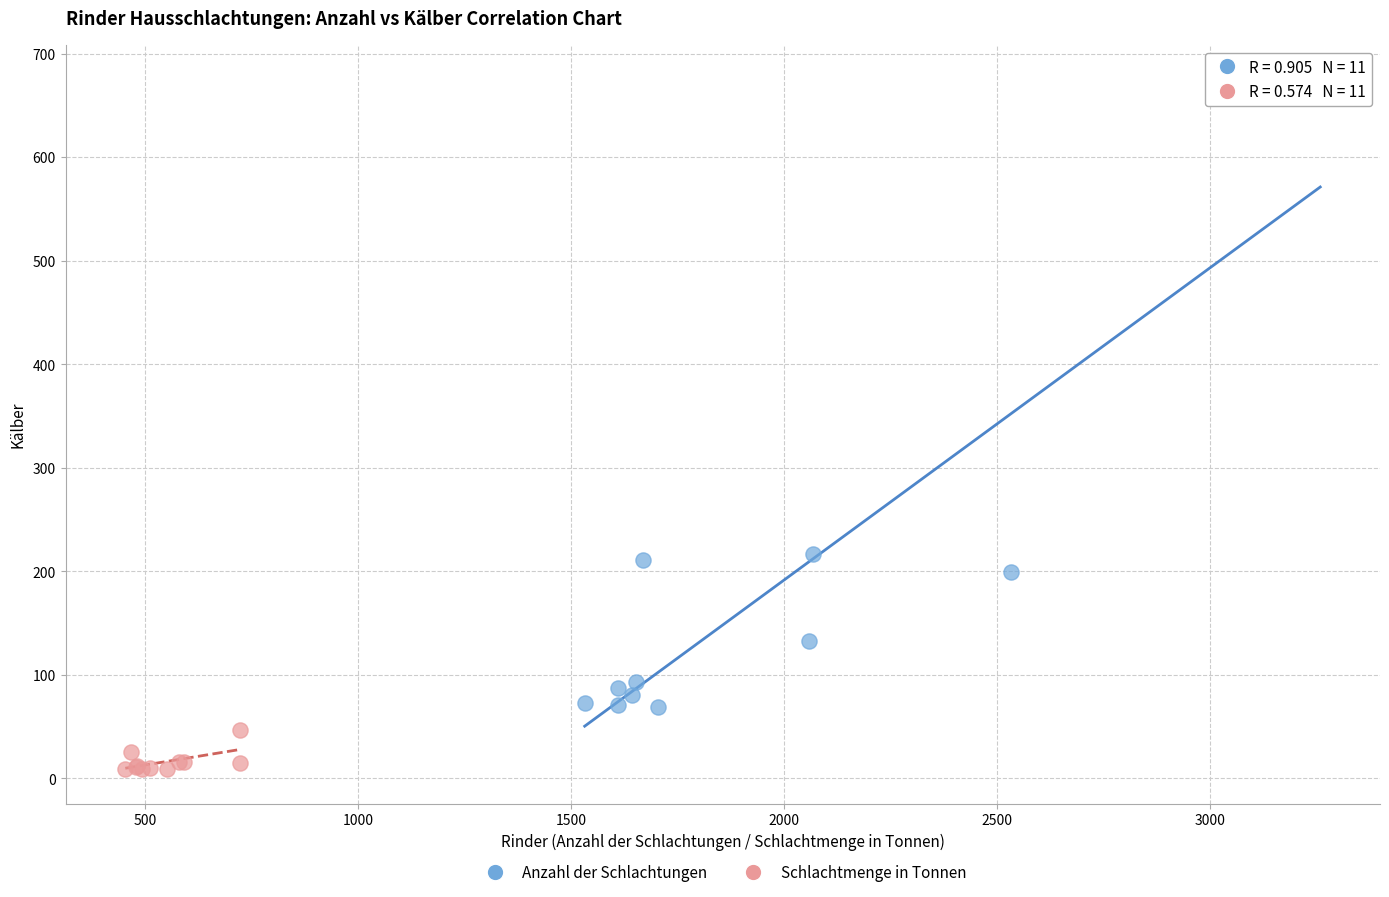

Which series reaches the minimum Y coordinate?

Schlachtmenge in Tonnen